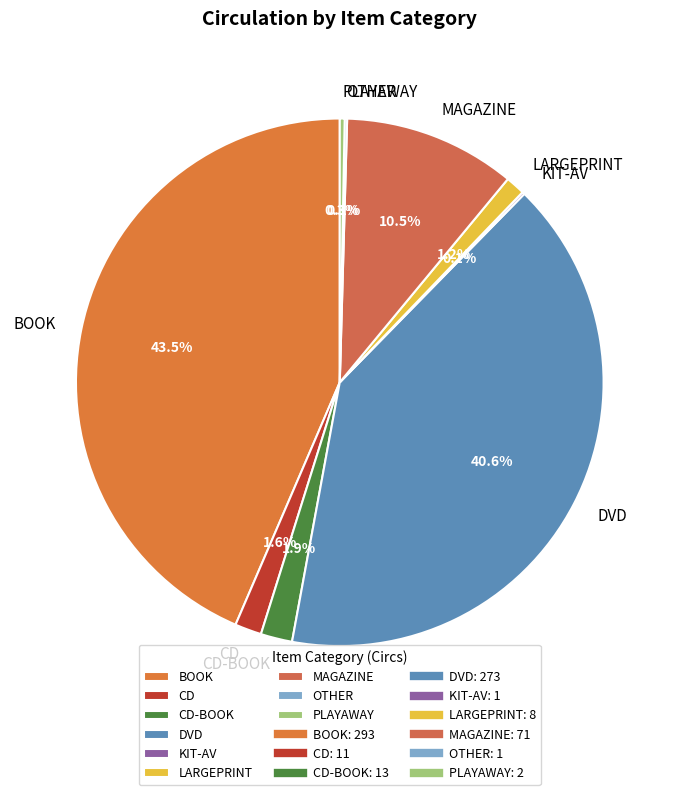

The LARGEPRINT slice represents 1% of the pie. True or false?

True